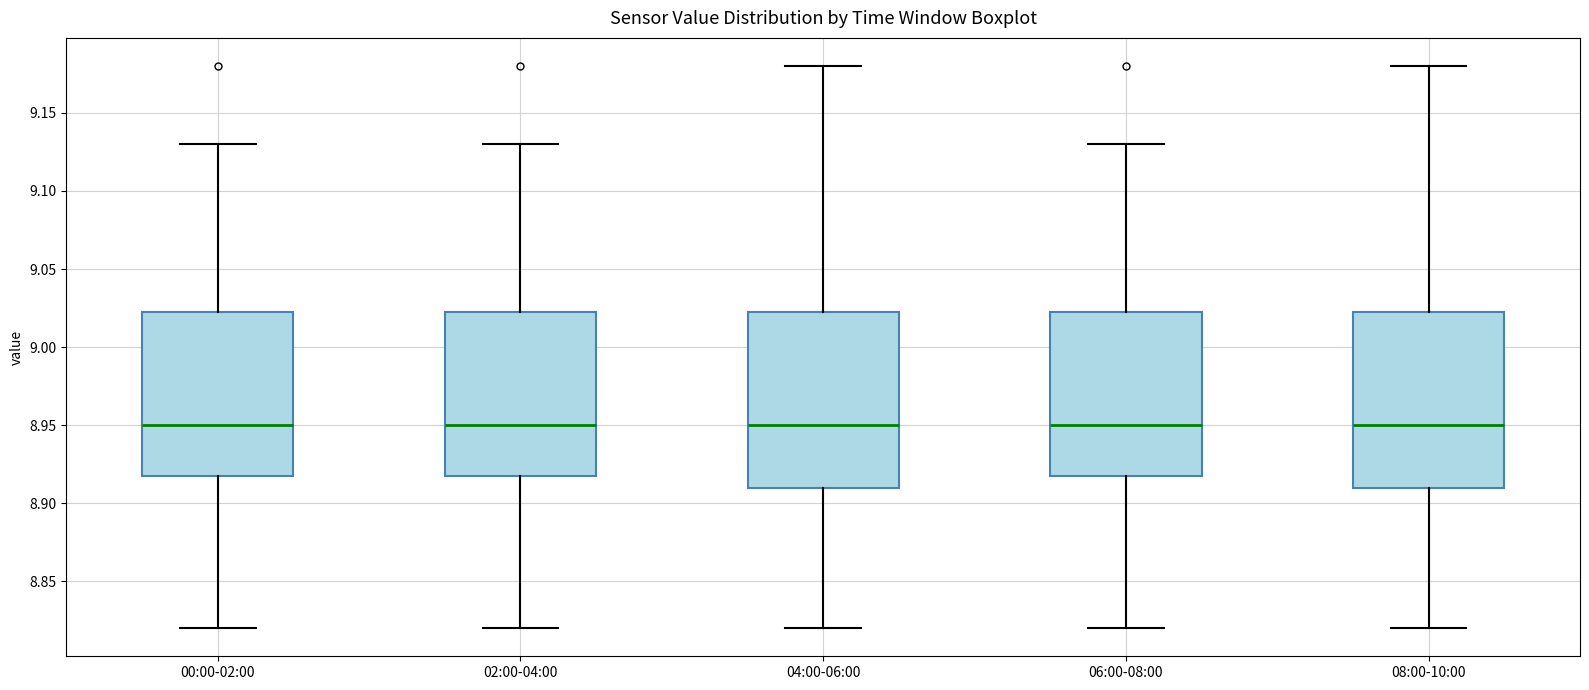

Reading left to right, transcribe this box plot: for each box, give where its median line is, the range the box spans, and where its two whiskers end, as read against the y-axis. The values are not printed on the chart, so give them approximately, as read against the axis.

00:00-02:00: median 8.950, box 8.920 to 9.025, whiskers 8.820 to 9.130
02:00-04:00: median 8.950, box 8.920 to 9.025, whiskers 8.820 to 9.130
04:00-06:00: median 8.950, box 8.910 to 9.025, whiskers 8.820 to 9.180
06:00-08:00: median 8.950, box 8.920 to 9.025, whiskers 8.820 to 9.130
08:00-10:00: median 8.950, box 8.910 to 9.025, whiskers 8.820 to 9.180